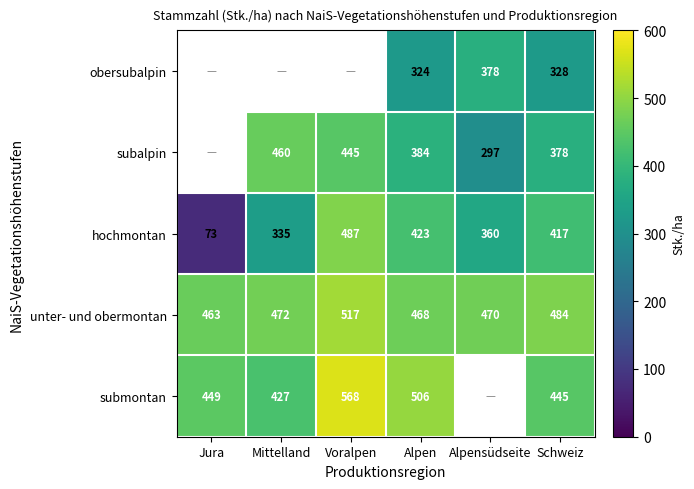

List the labels in order of unter- und obermontan value, smallest first.

Jura, Alpen, Alpensüdseite, Mittelland, Schweiz, Voralpen